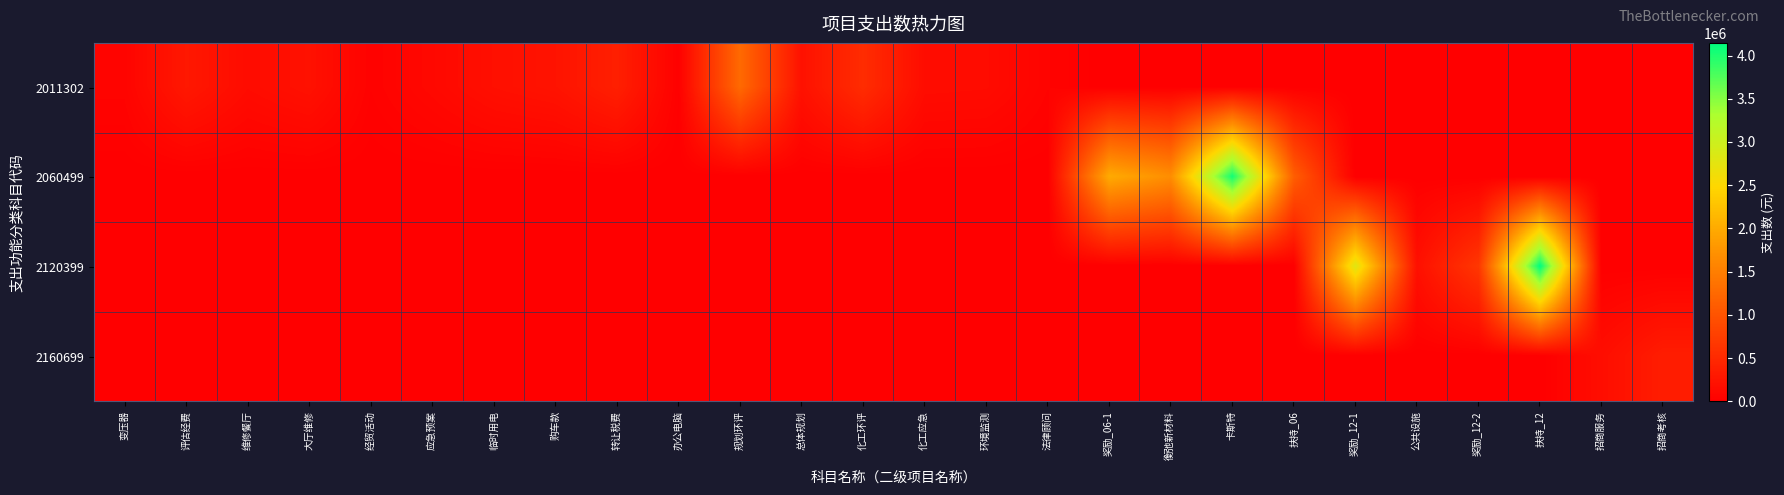

At how many categories does at least one series exceed 3822629?

2